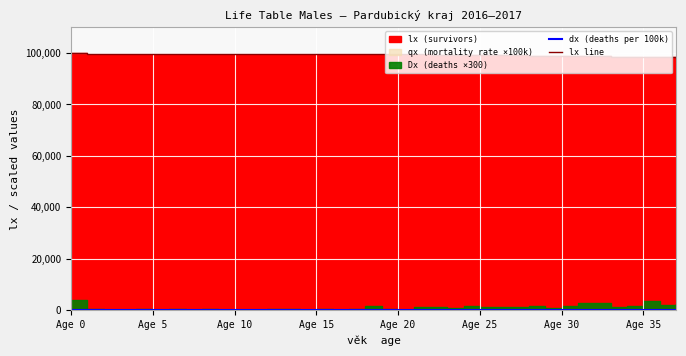

Is it true that dx (deaths per 100k) equals 11.2 at Age 20?

False